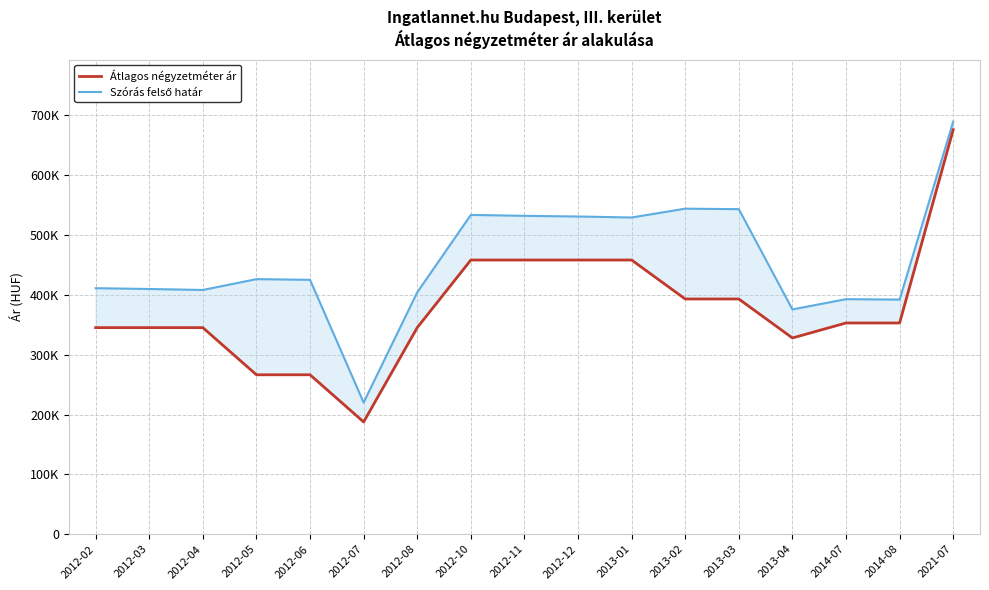

Which series has the widest spread of values?

Átlagos négyzetméter ár